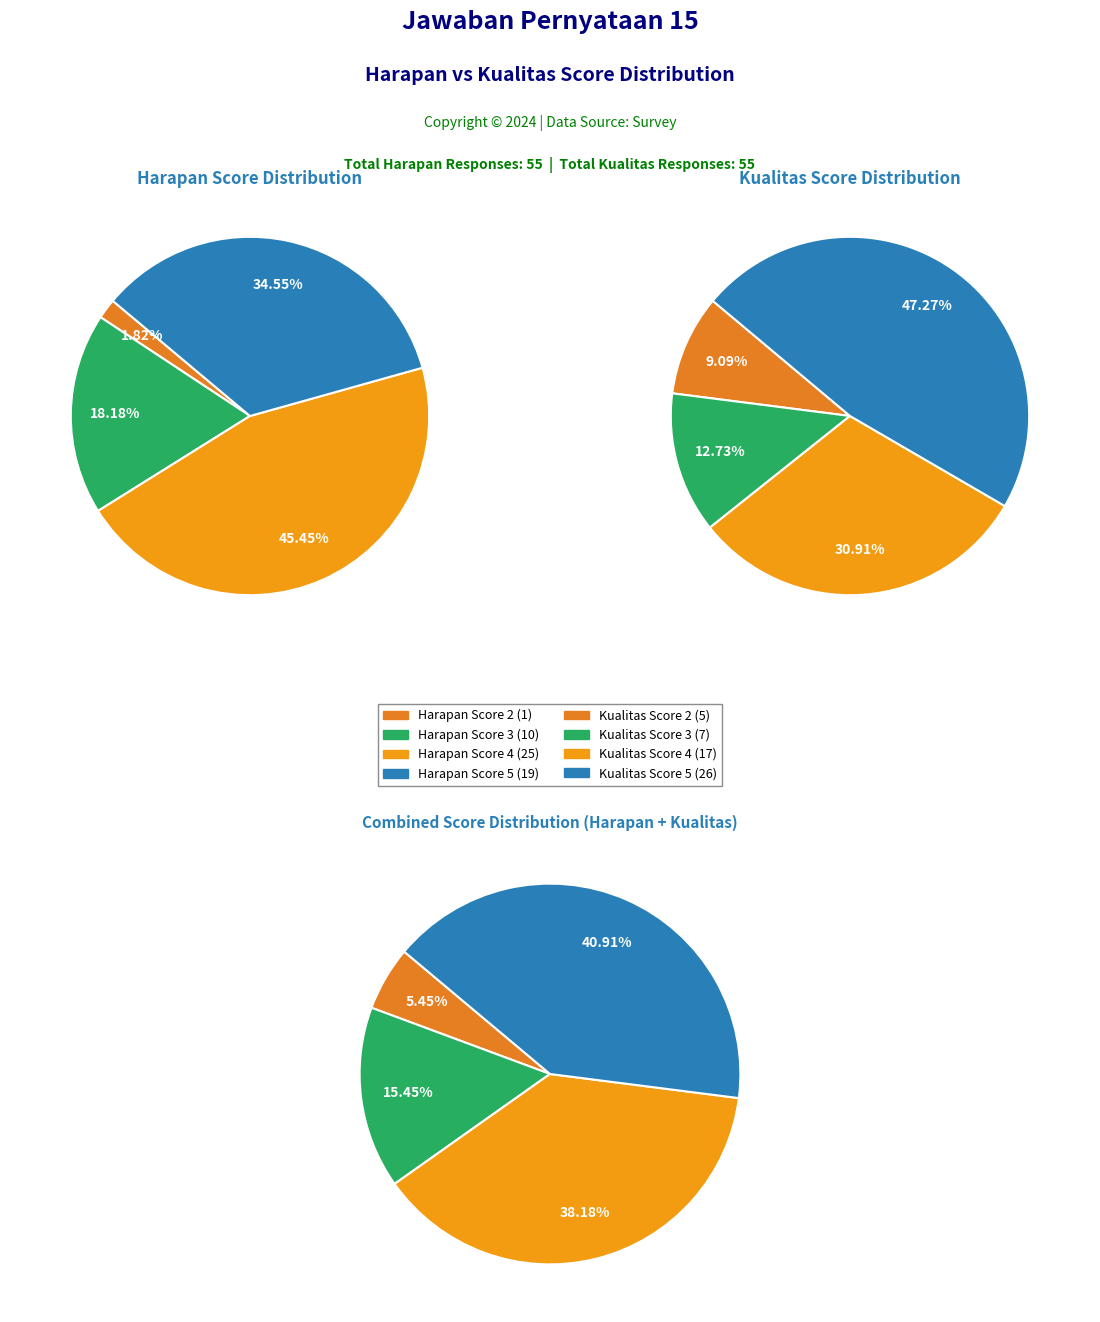

The 2 slice represents 9% of the pie. True or false?

True